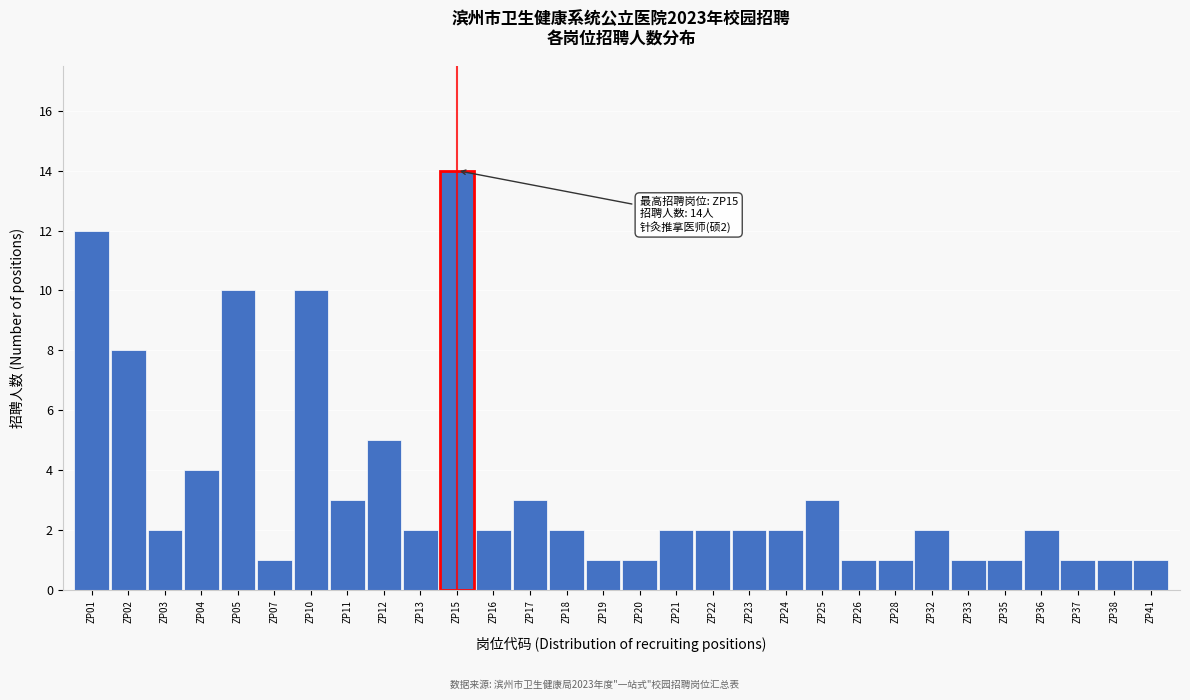

Reading left to right, transcribe all the data shown in this chart.

ZP01=12	ZP02=8	ZP03=2	ZP04=4	ZP05=10	ZP07=1	ZP10=10	ZP11=3	ZP12=5	ZP13=2	ZP15=14	ZP16=2	ZP17=3	ZP18=2	ZP19=1	ZP20=1	ZP21=2	ZP22=2	ZP23=2	ZP24=2	ZP25=3	ZP26=1	ZP28=1	ZP32=2	ZP33=1	ZP35=1	ZP36=2	ZP37=1	ZP38=1	ZP41=1